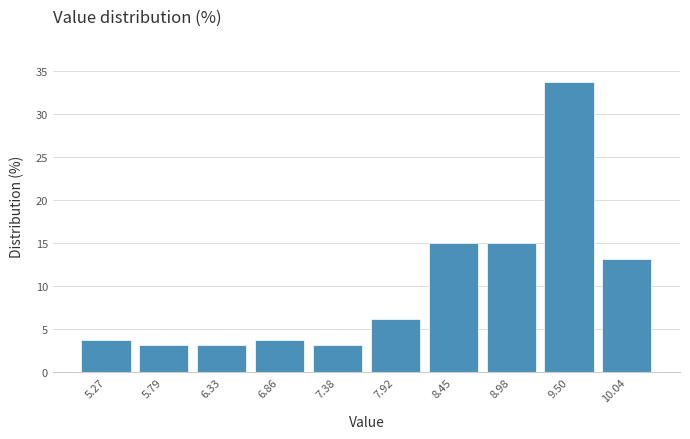

Over which range of the x-axis is the bar tallest?

9.24 to 9.77